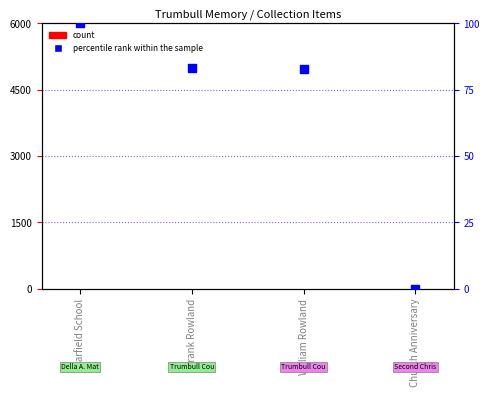

Which series contains the lowest Y value?

percentile rank within the sample